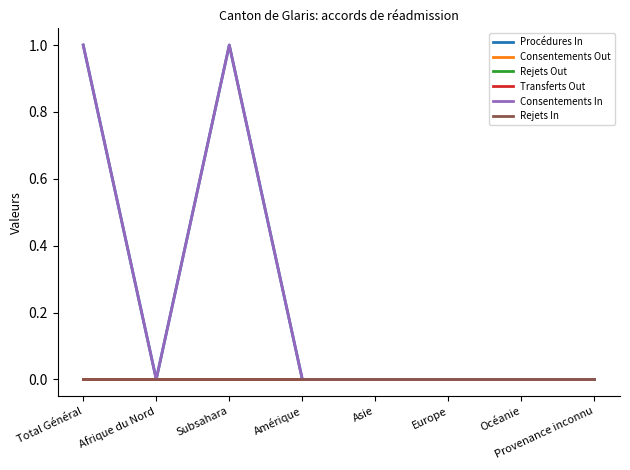

Which series has the largest range (max minus min)?

Procédures In